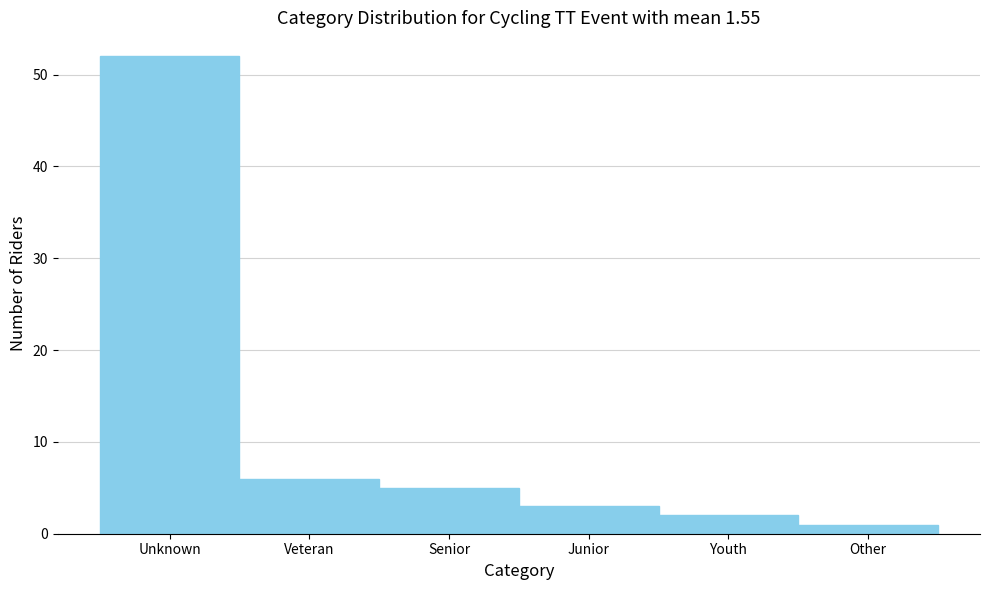

Reading right to left, what are all the values shown in this chart?

1	2	3	5	6	52